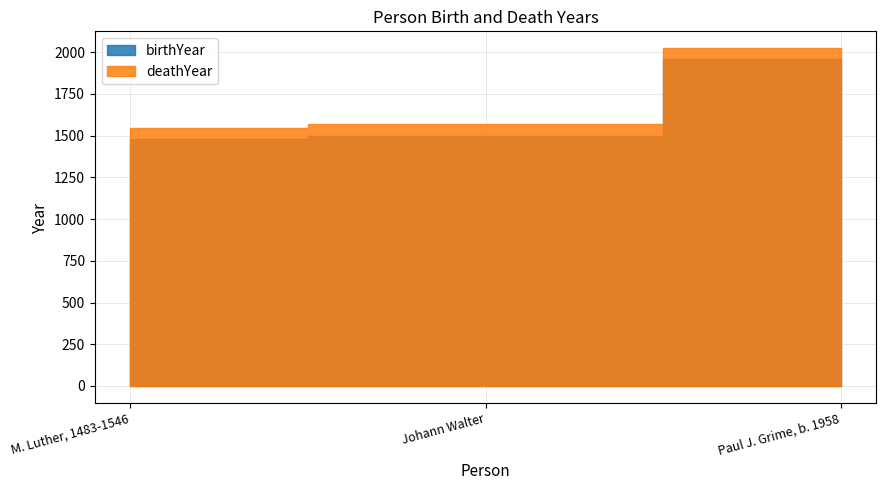

Where is deathYear nearest to the value 785?

M. Luther, 1483-1546